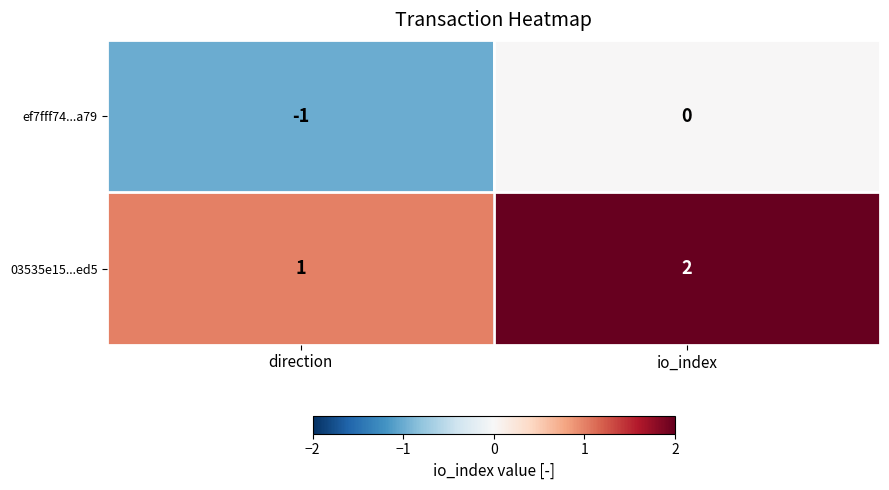

Reading left to right, transcribe all the data shown in this chart.

ef7fff74...a79: direction=-1	io_index=0
03535e15...ed5: direction=1	io_index=2